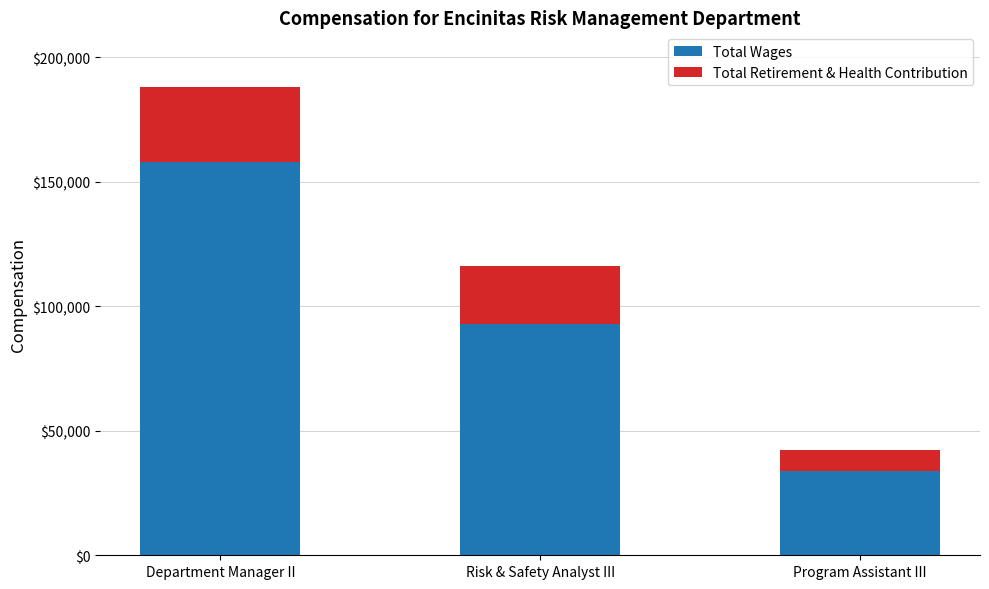

List the labels in order of Total Wages value, largest first.

Department Manager II, Risk & Safety Analyst III, Program Assistant III